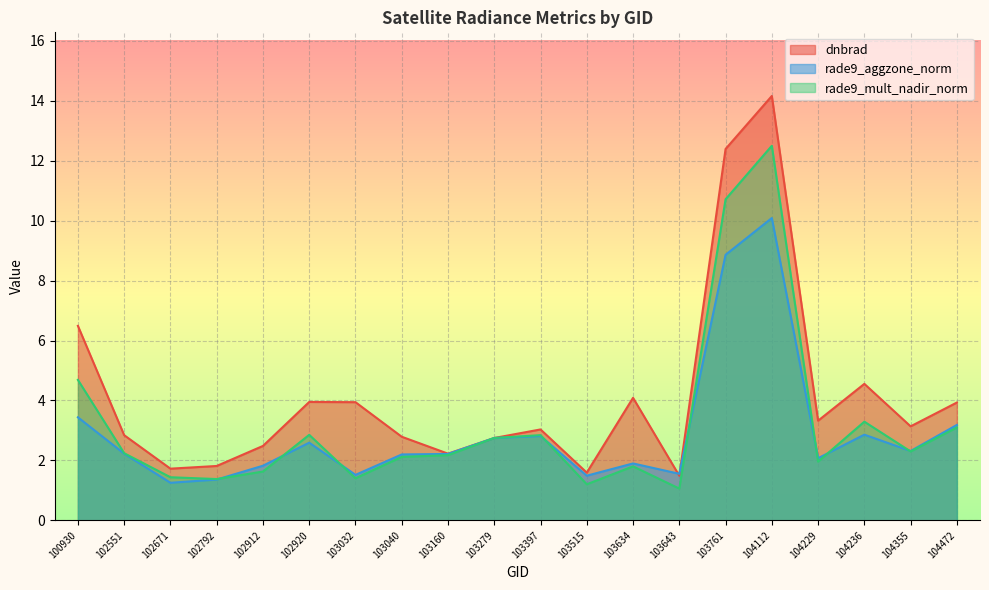

What is the average value of the rade9_mult_nadir_norm series?

3.2